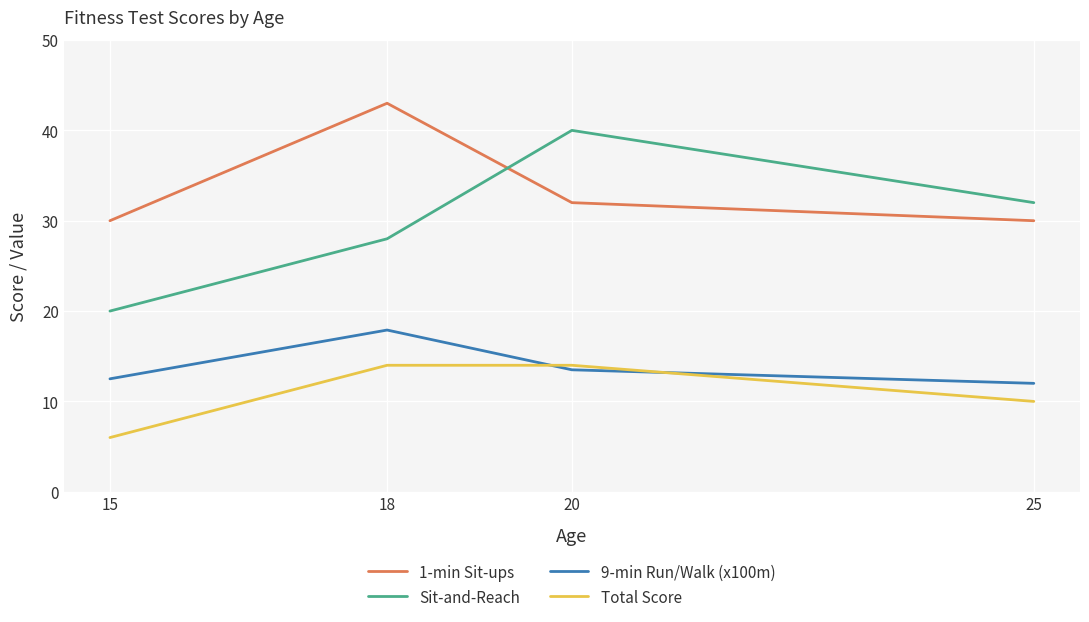

The value of 9-min Run/Walk (x100m) at 18 is 27.3. True or false?

False